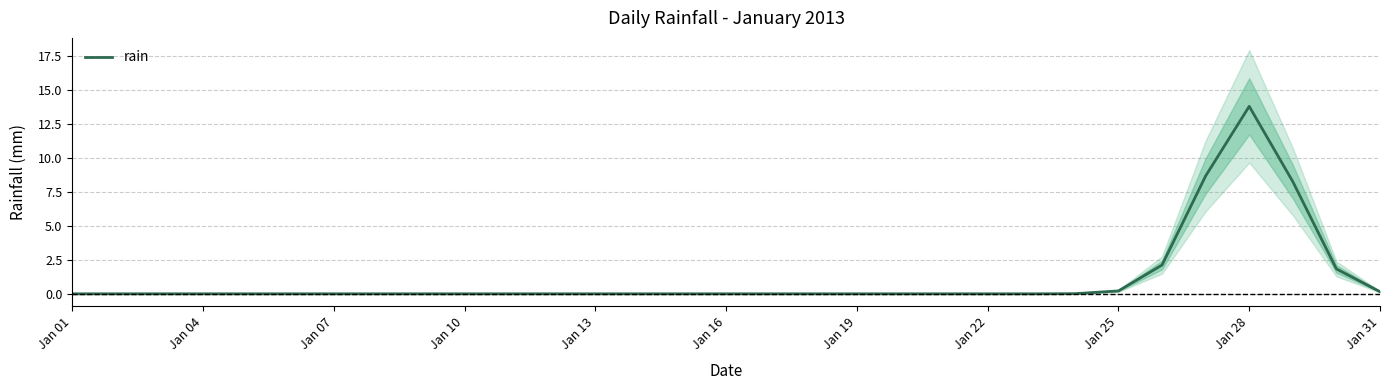

Which category has the highest value in the rain series?

Jan 28